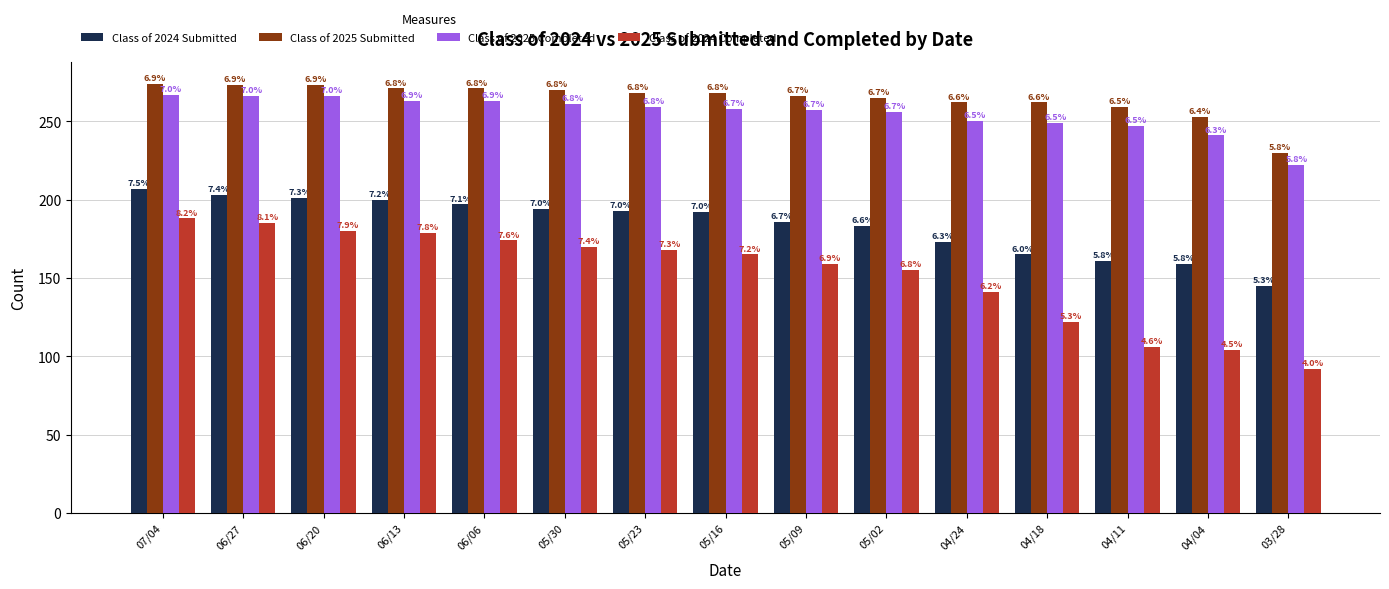

At which category is the sum across all series the highest?

07/04